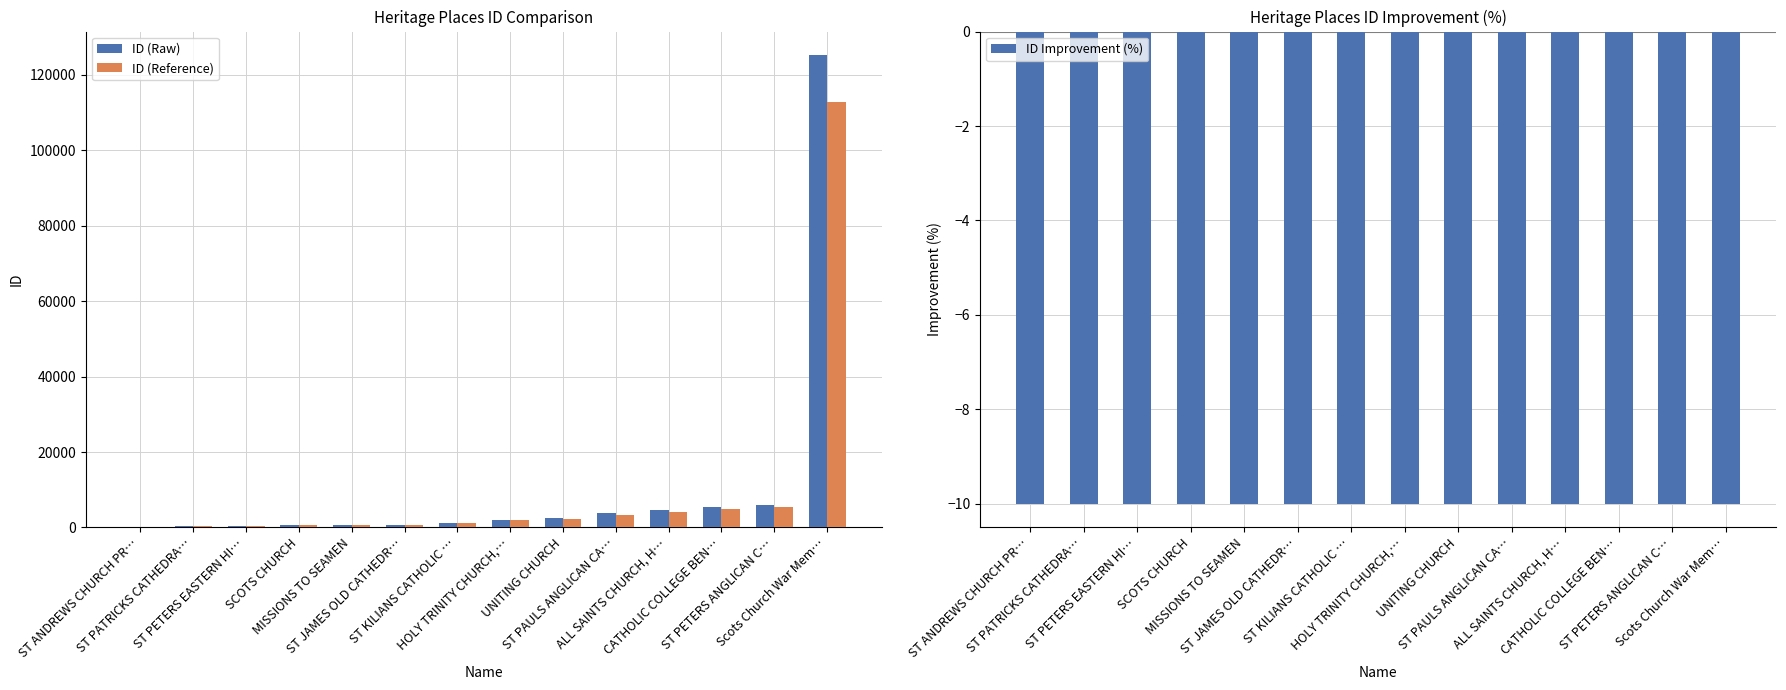

What is the smallest value displayed?

-10.0